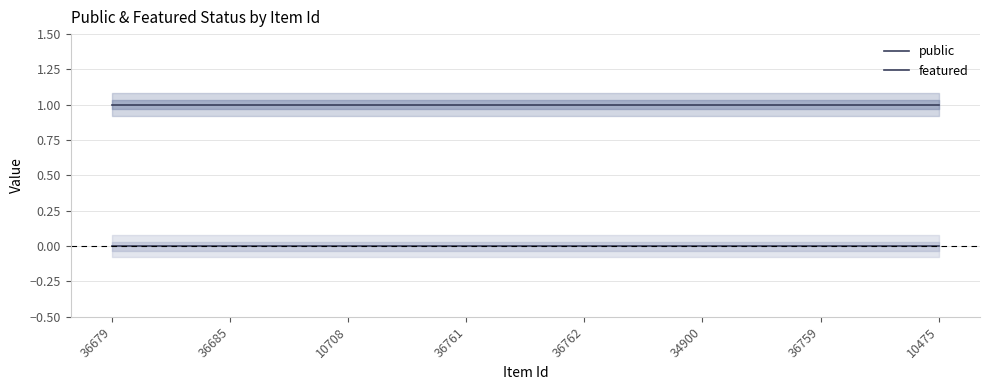

What is the maximum value shown in the chart?

1